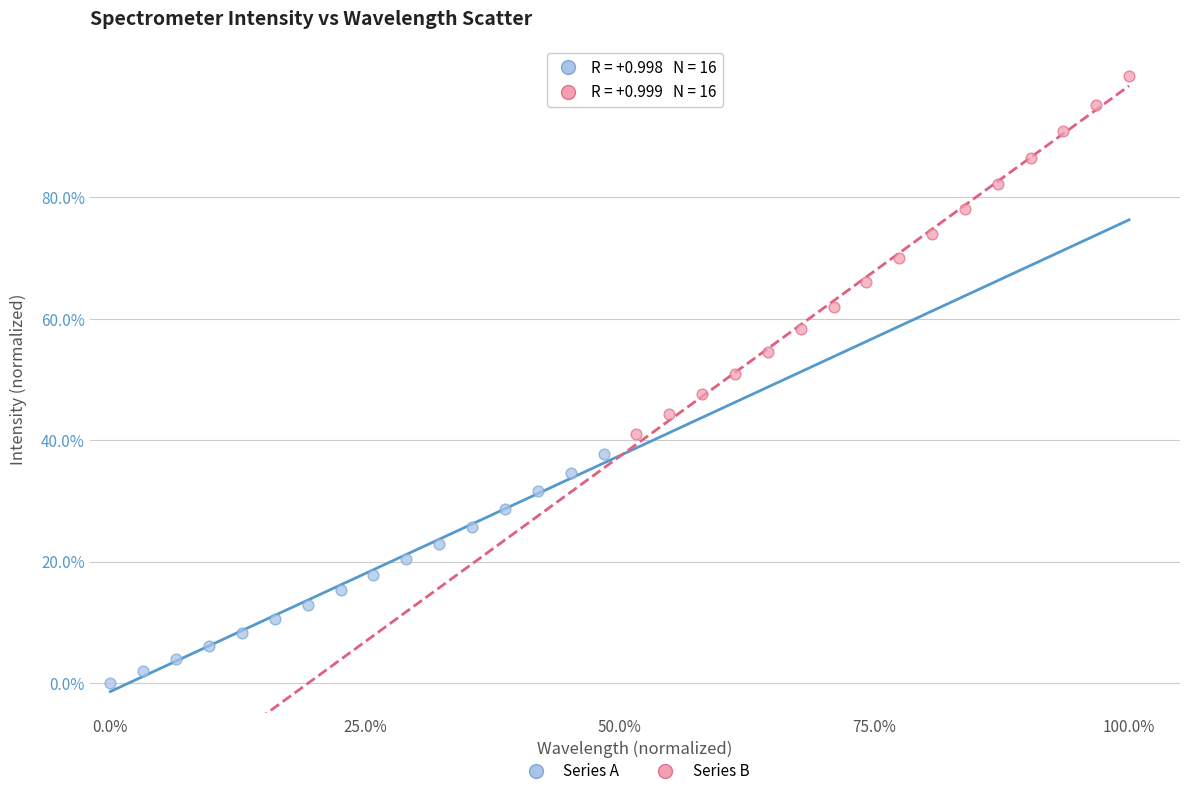

Which series contains the lowest Y value?

Series A